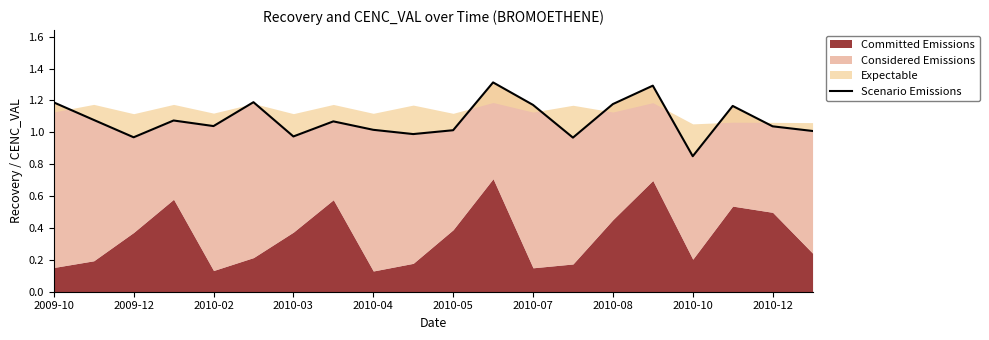

The value at 2010-07 is 0.4. True or false?

False